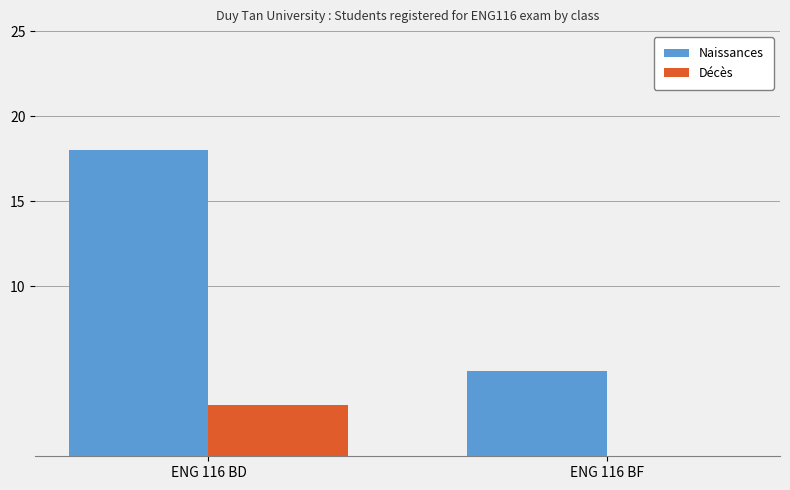

Reading left to right, what are all the values shown in this chart?

Naissances: ENG 116 BD=18	ENG 116 BF=5
Décès: ENG 116 BD=3	ENG 116 BF=0